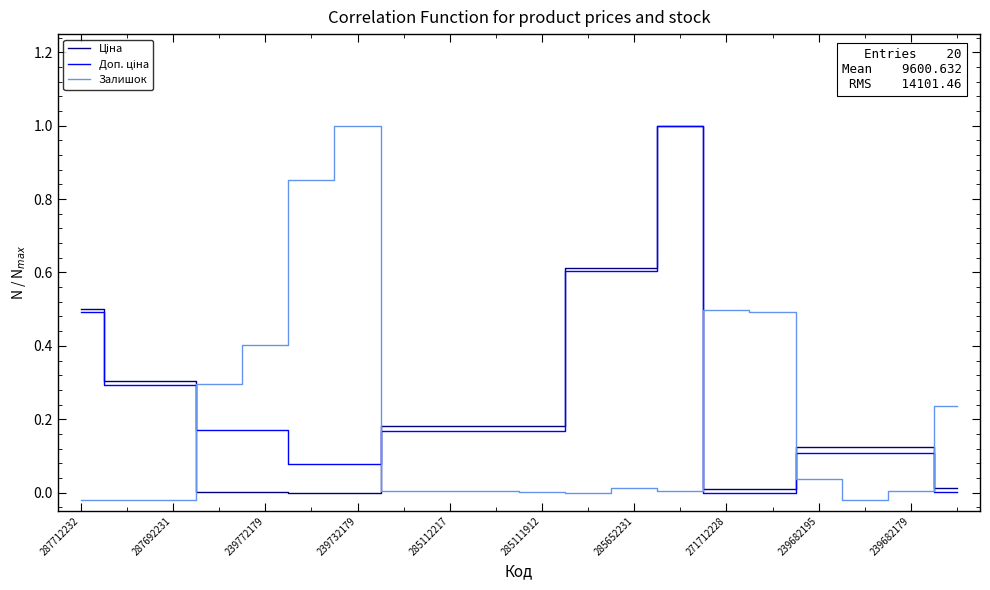

Is this an area chart (filled region under the line)?

No